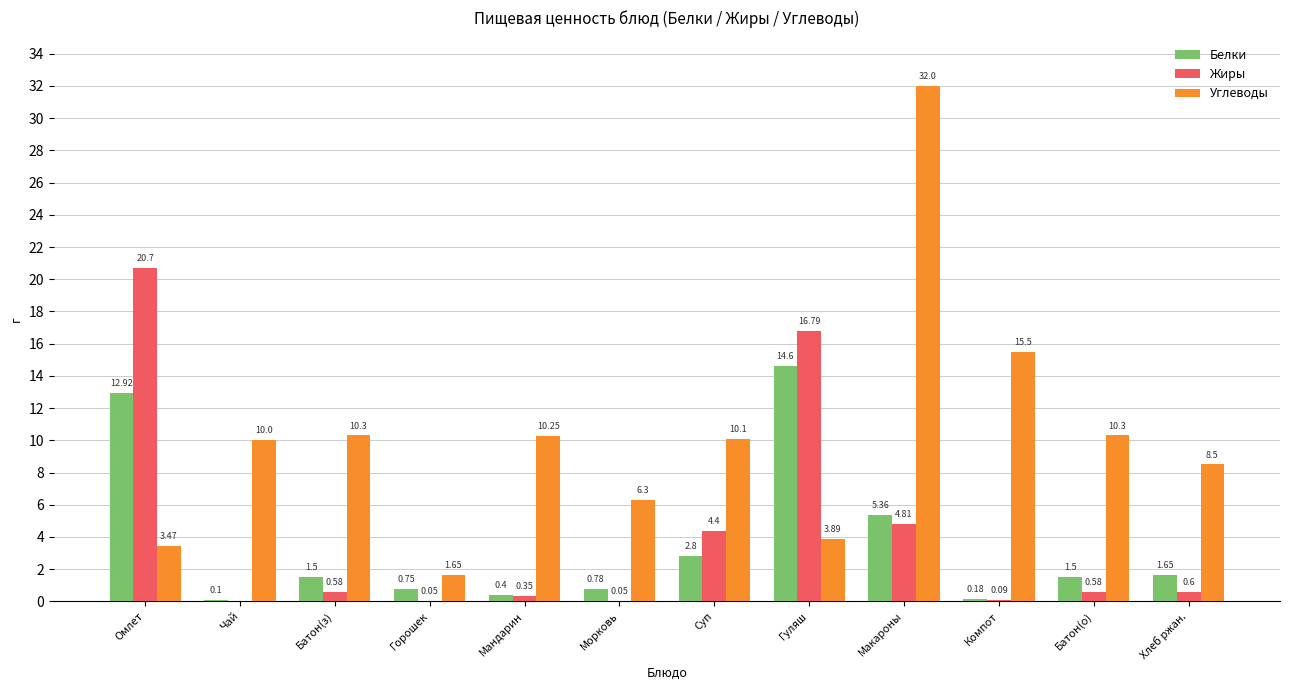

What are all the series names shown in the legend?

Белки, Жиры, Углеводы